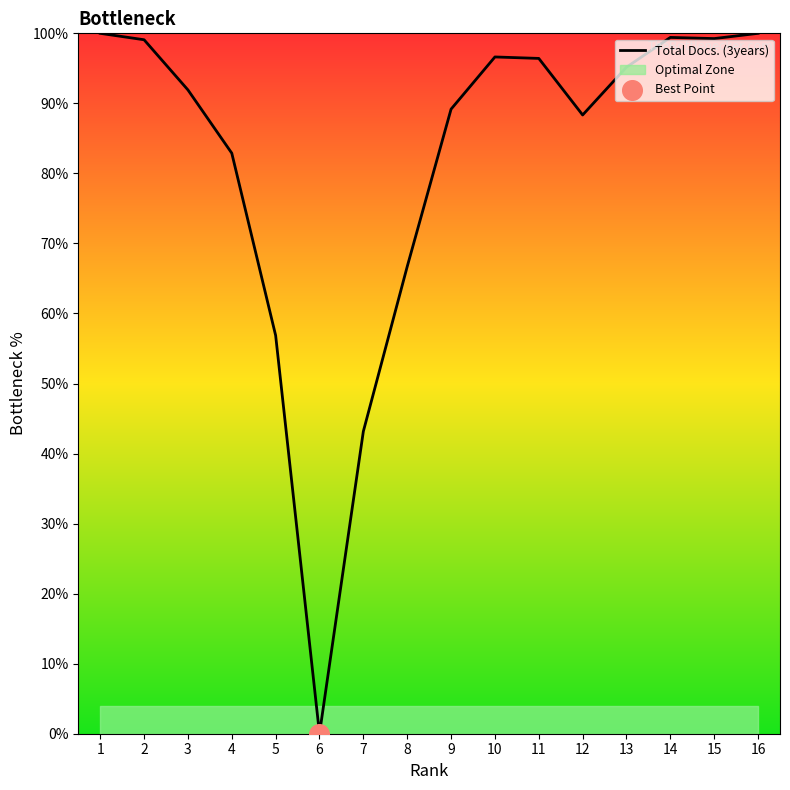

Between 13 and 1, which is larger?

1